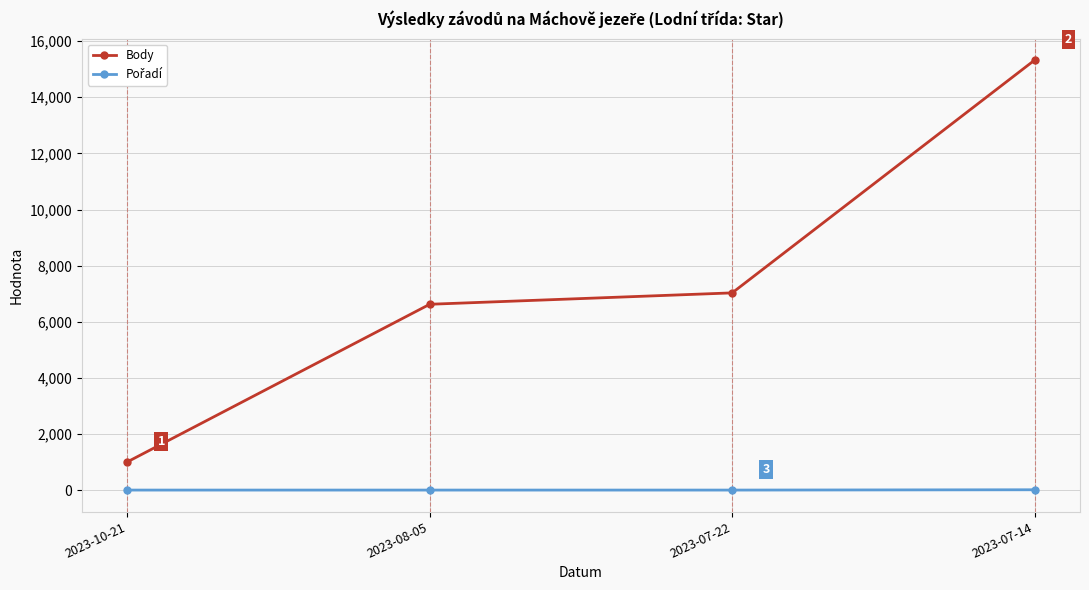

Is this an area chart (filled region under the line)?

No